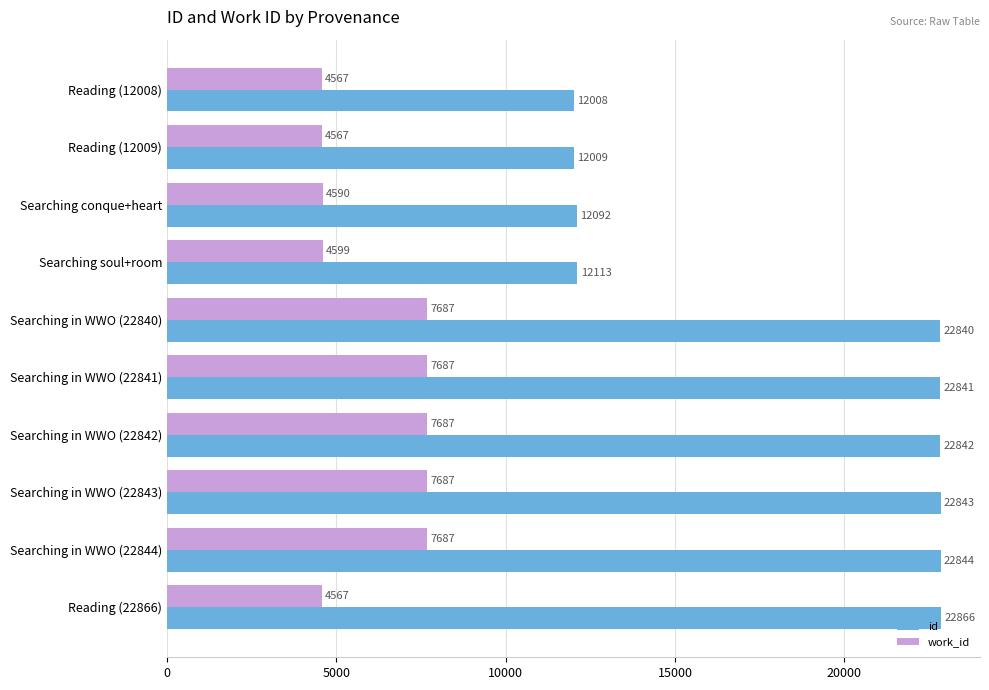

True or false: work_id has a value of 11885 at Searching in WWO (22841).

False